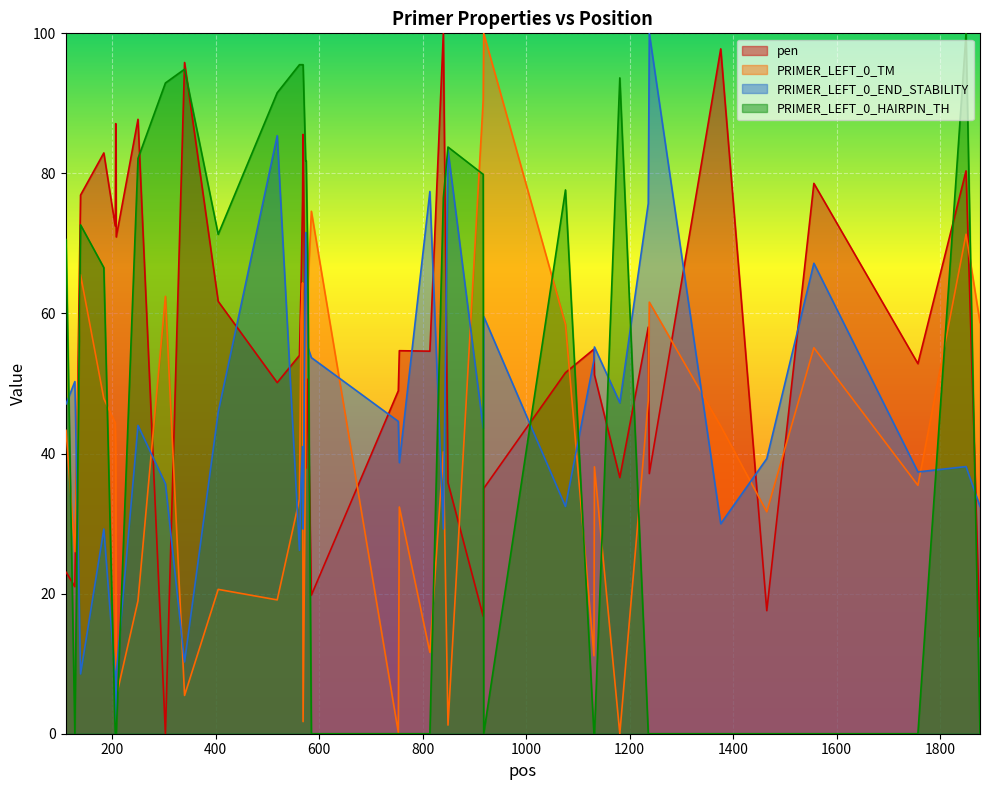

True or false: pen and PRIMER_LEFT_0_TM intersect in this chart.

True